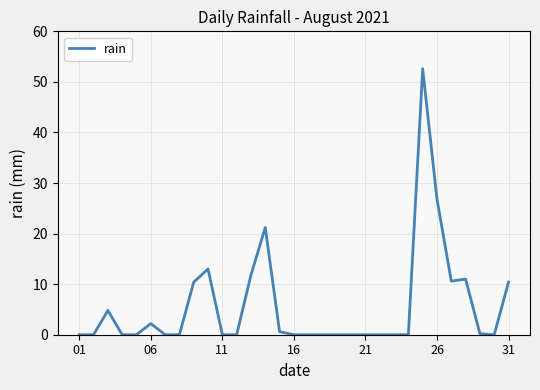

What is the greatest value displayed?

52.6